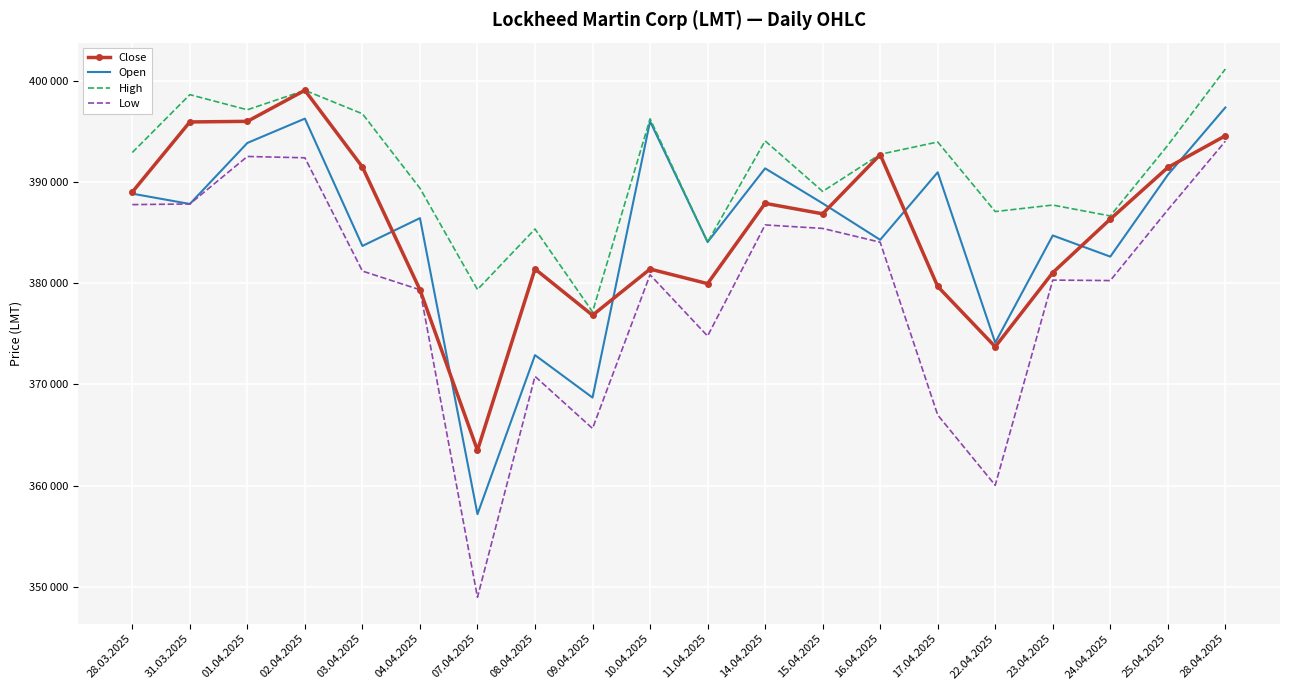

At which category is the sum across all series the highest?

28.04.2025